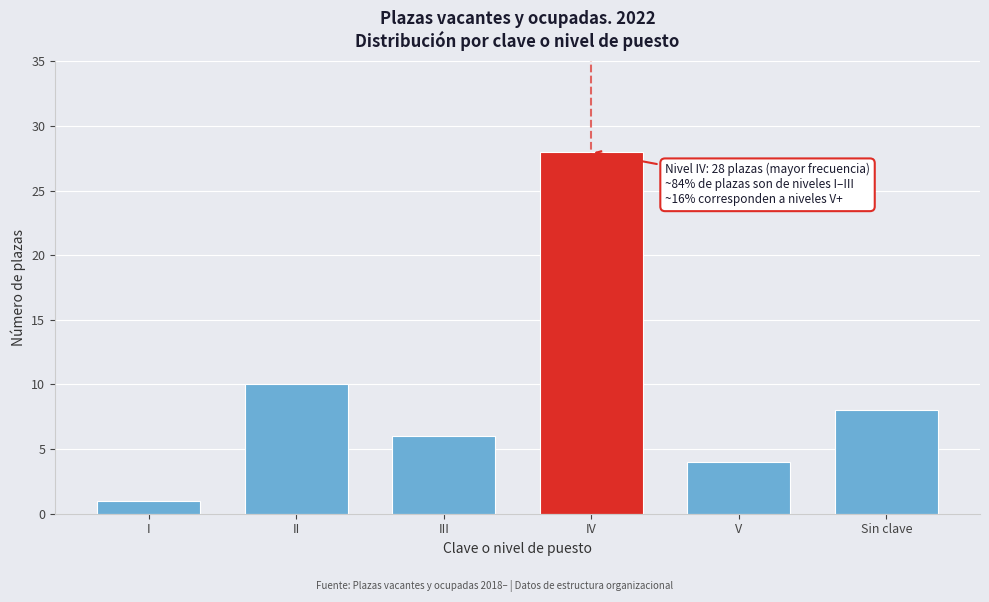

Reading left to right, what are all the values shown in this chart?

1	10	6	28	4	8